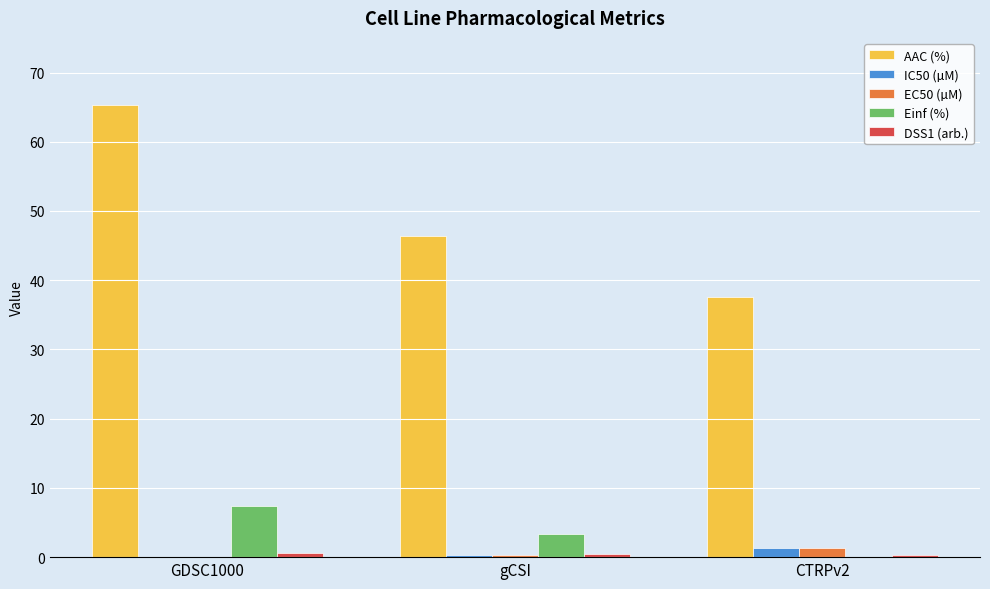

Which series has the largest total across all categories?

AAC (%)